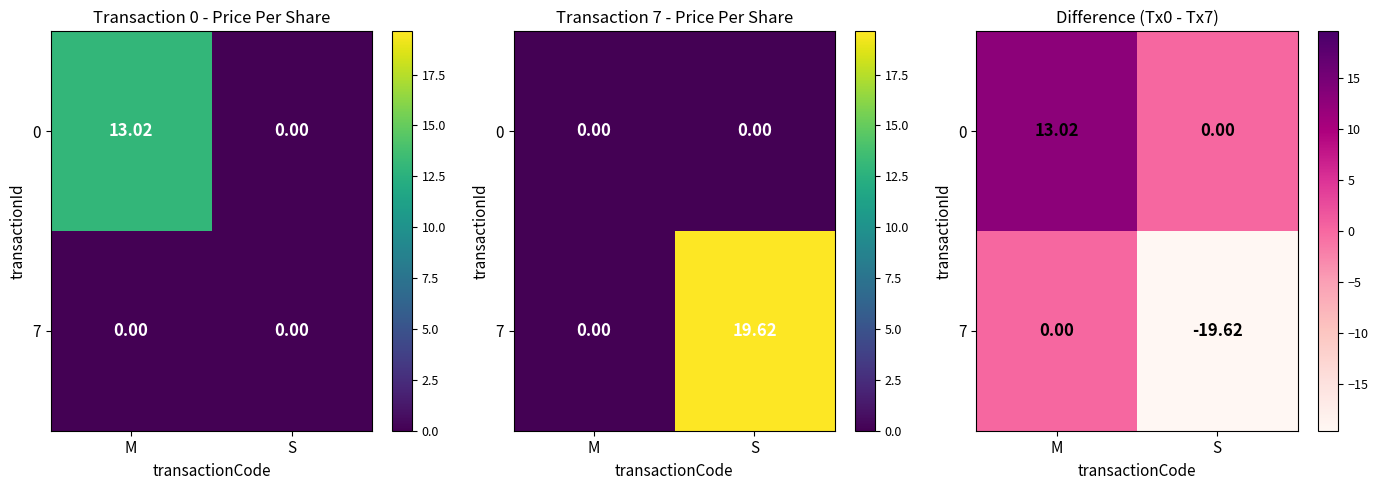

The 0 series shows 0.0 at S. True or false?

True